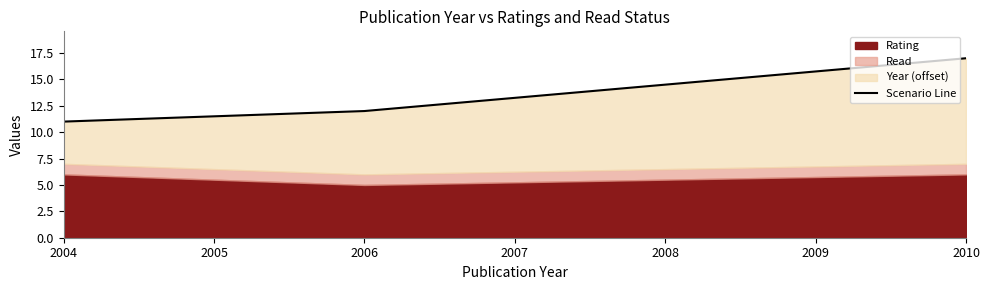

True or false: the data shows 6 at 2006.

False